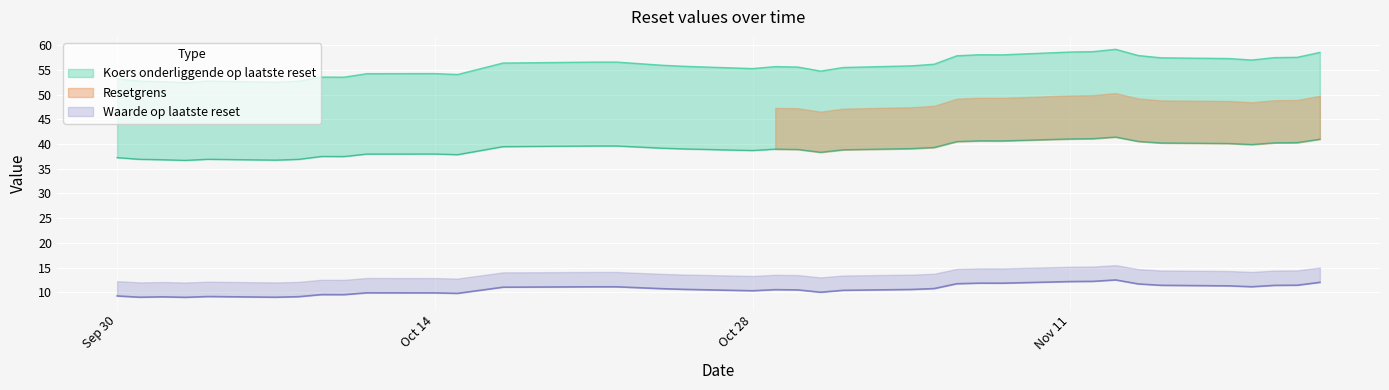

List the series in order of their peak value, highest first.

Koers onderliggende op laatste reset, Resetgrens, Waarde op laatste reset